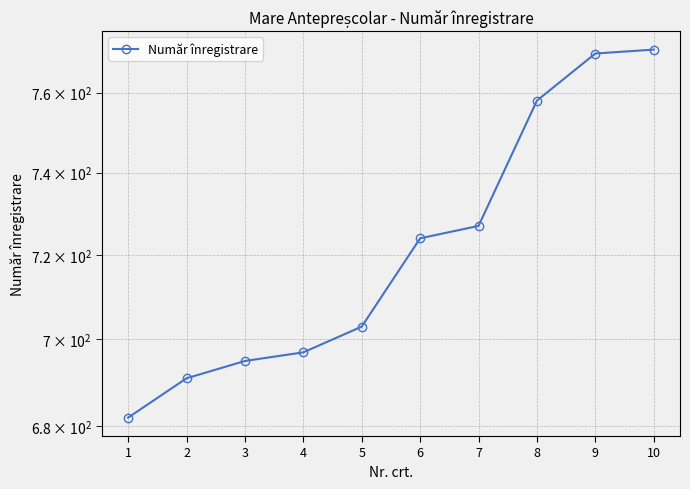

Between 7 and 4, which is larger?

7